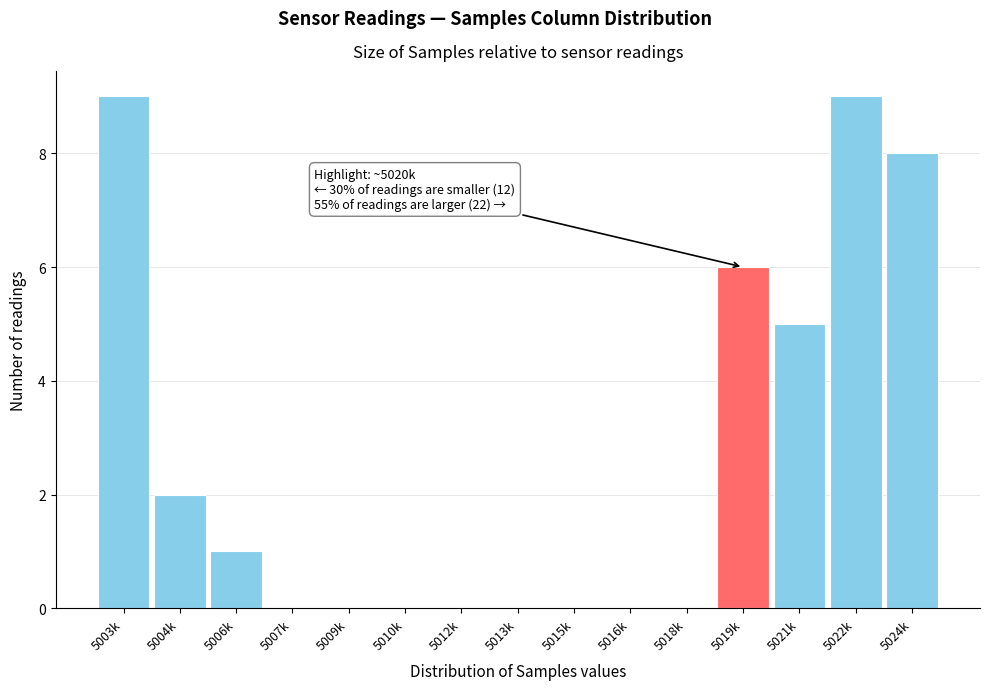

Reading left to right, what are all the values shown in this chart?

5003k=9	5004k=2	5006k=1	5007k=0	5009k=0	5010k=0	5012k=0	5013k=0	5015k=0	5016k=0	5018k=0	5019k=6	5021k=5	5022k=9	5024k=8